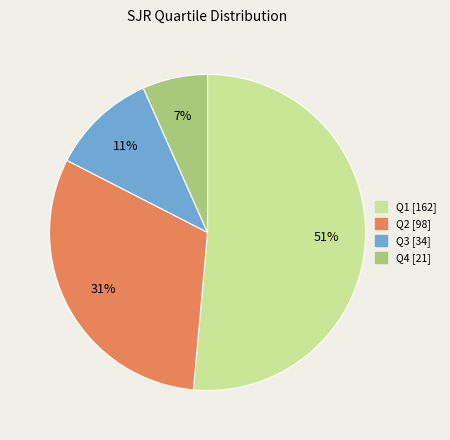

What is the largest slice in the pie chart?

Q1